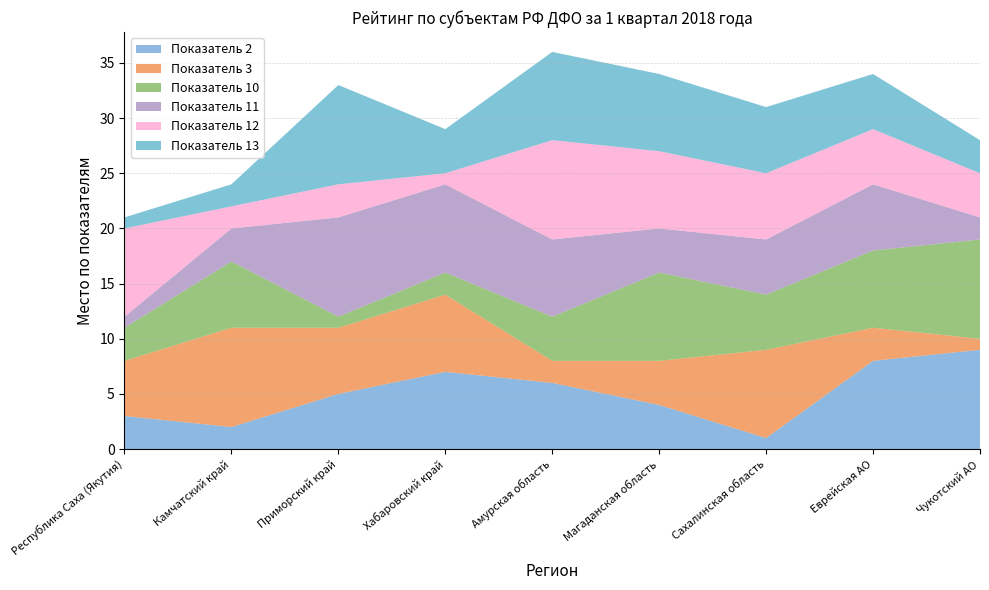

Reading left to right, what are all the values shown in this chart?

Показатель 2: 3	2	5	7	6	4	1	8	9
Показатель 3: 5	9	6	7	2	4	8	3	1
Показатель 10: 3	6	1	2	4	8	5	7	9
Показатель 11: 1	3	9	8	7	4	5	6	2
Показатель 12: 8	2	3	1	9	7	6	5	4
Показатель 13: 1	2	9	4	8	7	6	5	3